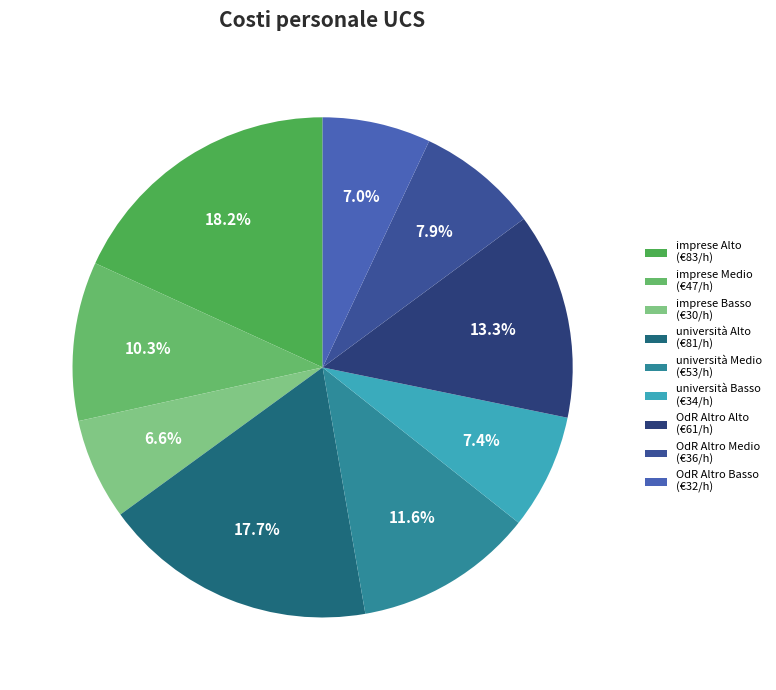

To the nearest percent, what is the average slice percentage?

11%